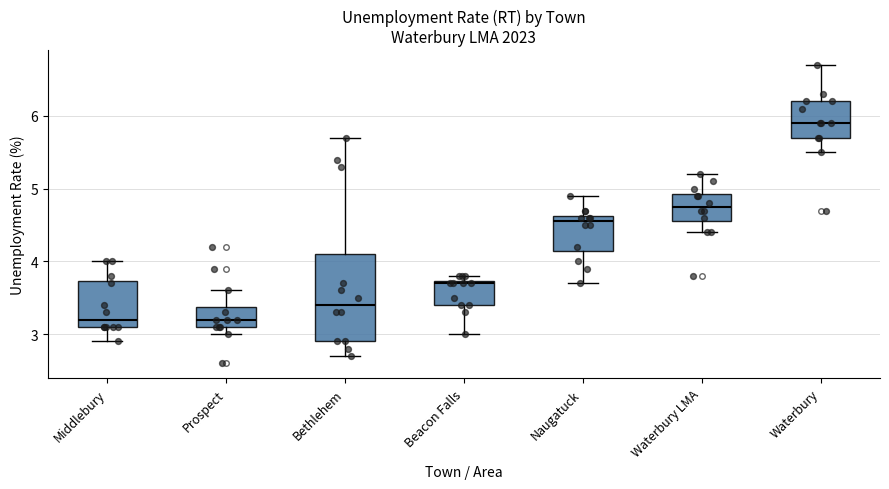

Which box is the tallest, from its lower edge to its upper edge?

Bethlehem